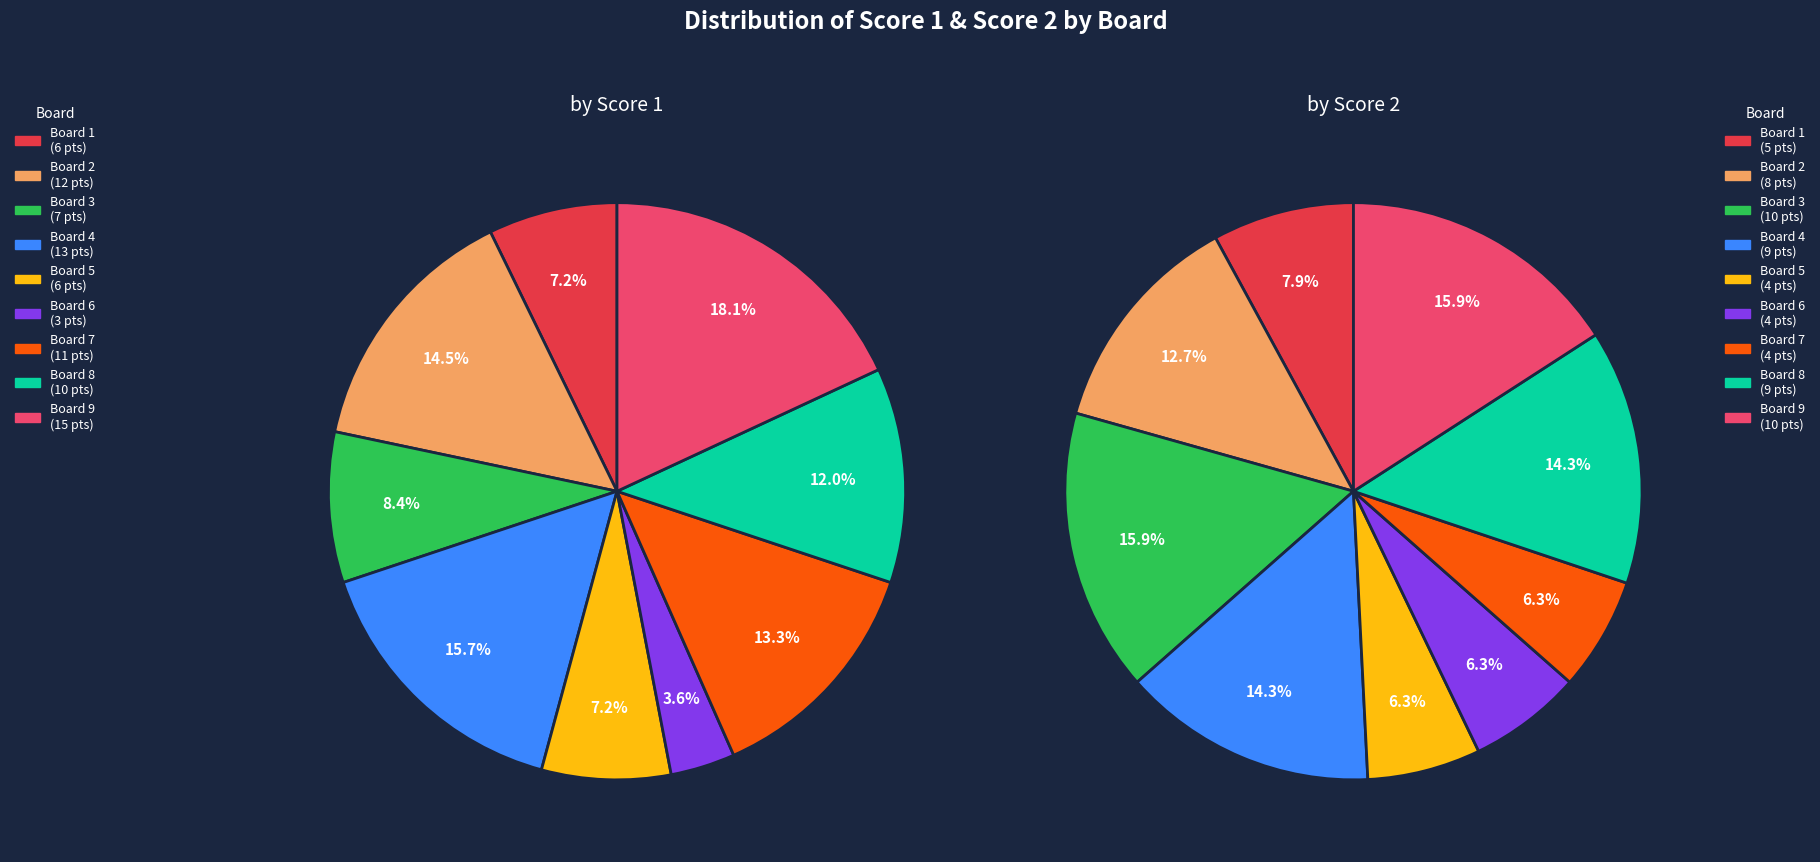

Is Board 1 the majority of the pie?

No